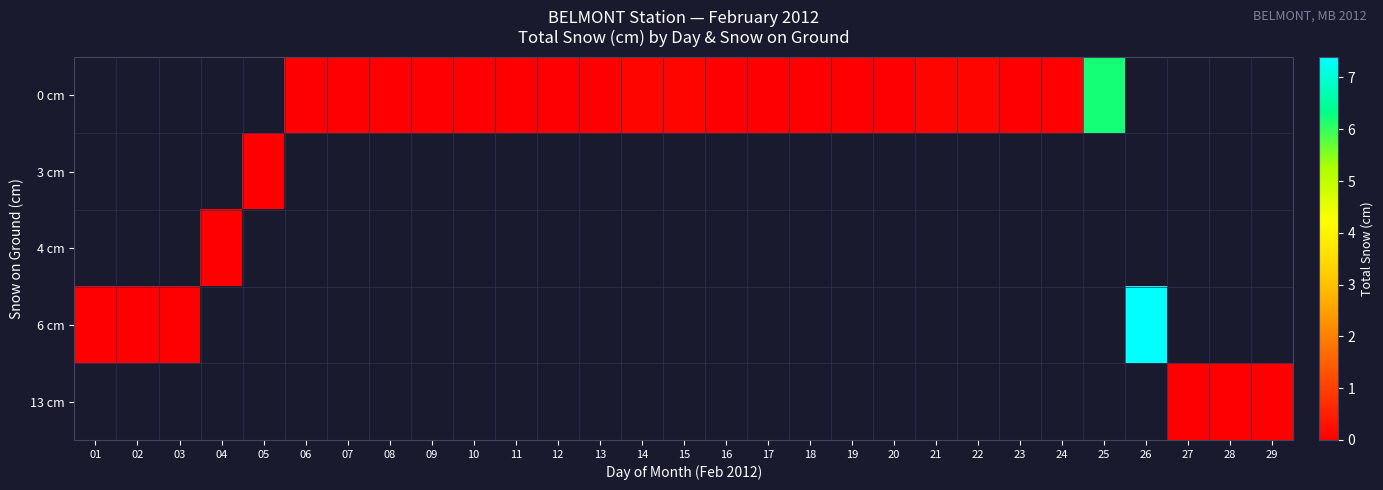

At which category does the chart reach its minimum across all series?

06